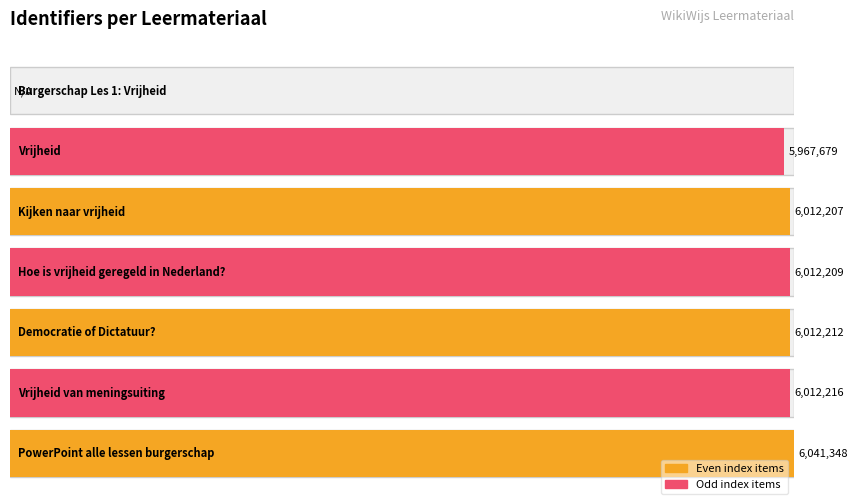

True or false: the data shows 8025559 at Vrijheid van meningsuiting.

False